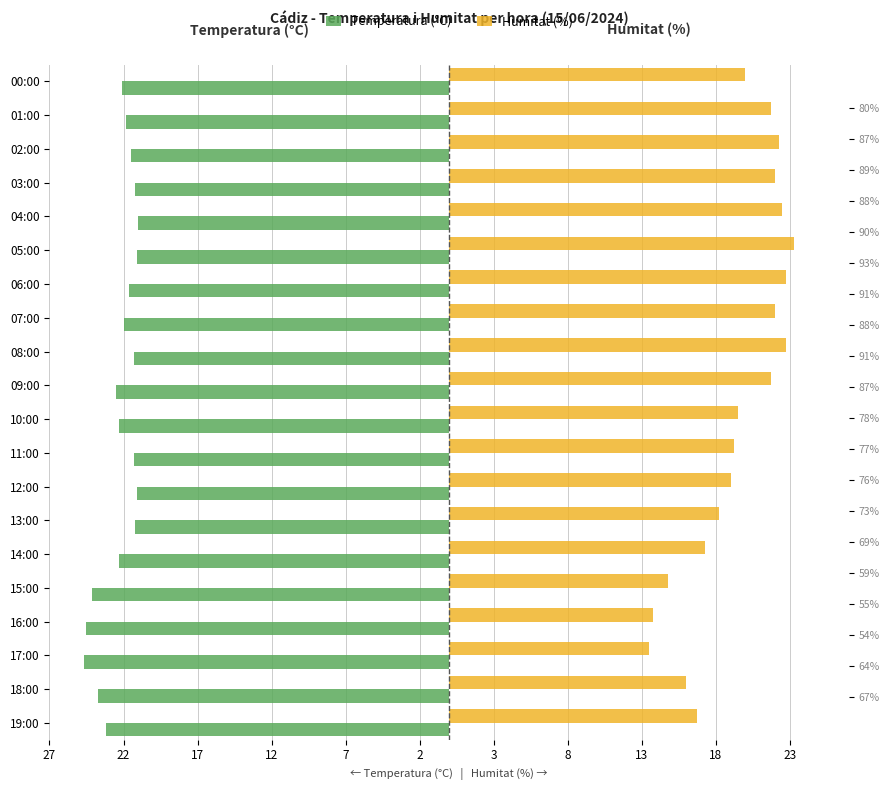

Count the number of data series in this chart.

2